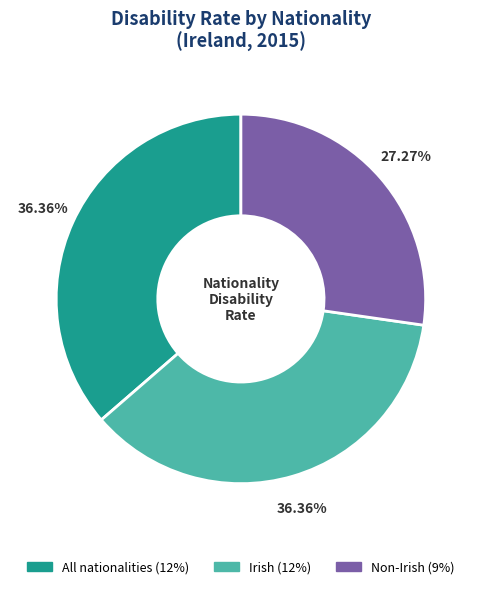

To the nearest percent, what is the combined percentage of Non-Irish and Irish?

64%